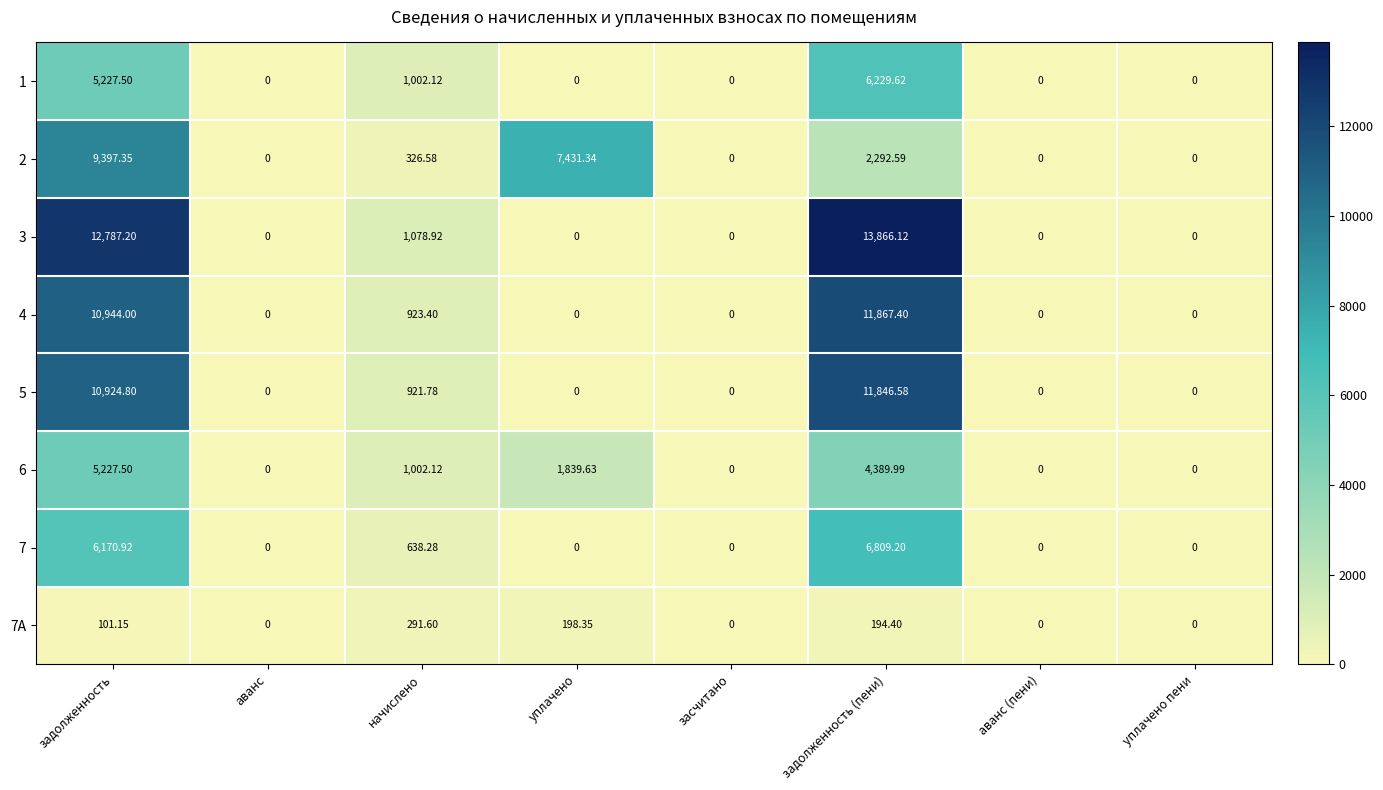

Which series has the largest range (max minus min)?

3